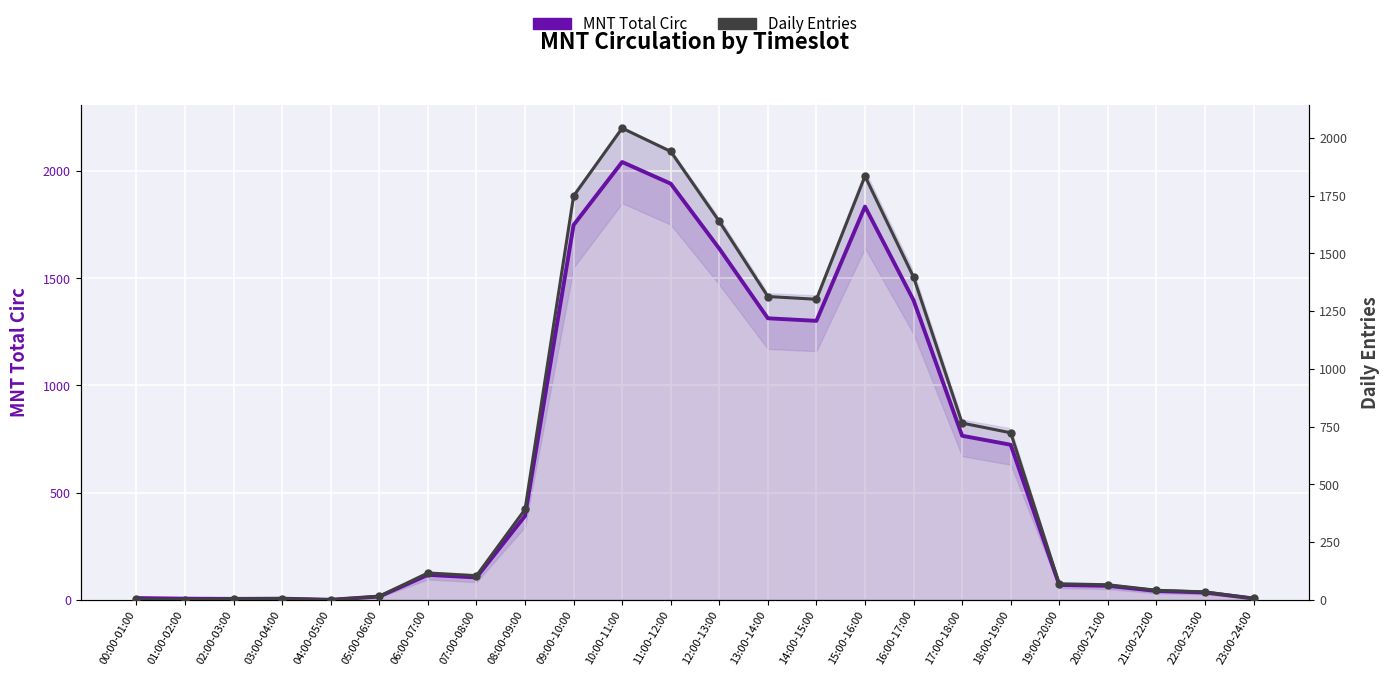

Which category has the highest value in the Daily Entries series?

10:00-11:00